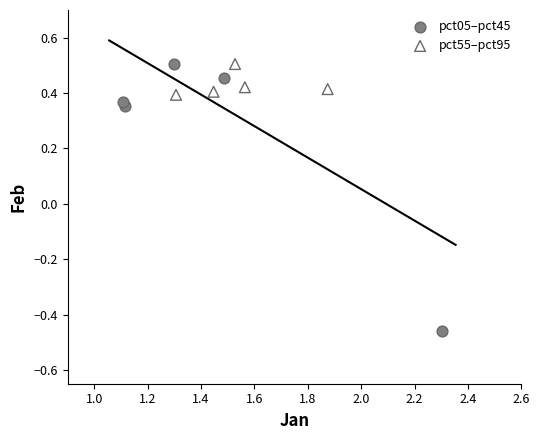

Which series contains the lowest Y value?

pct05–pct45